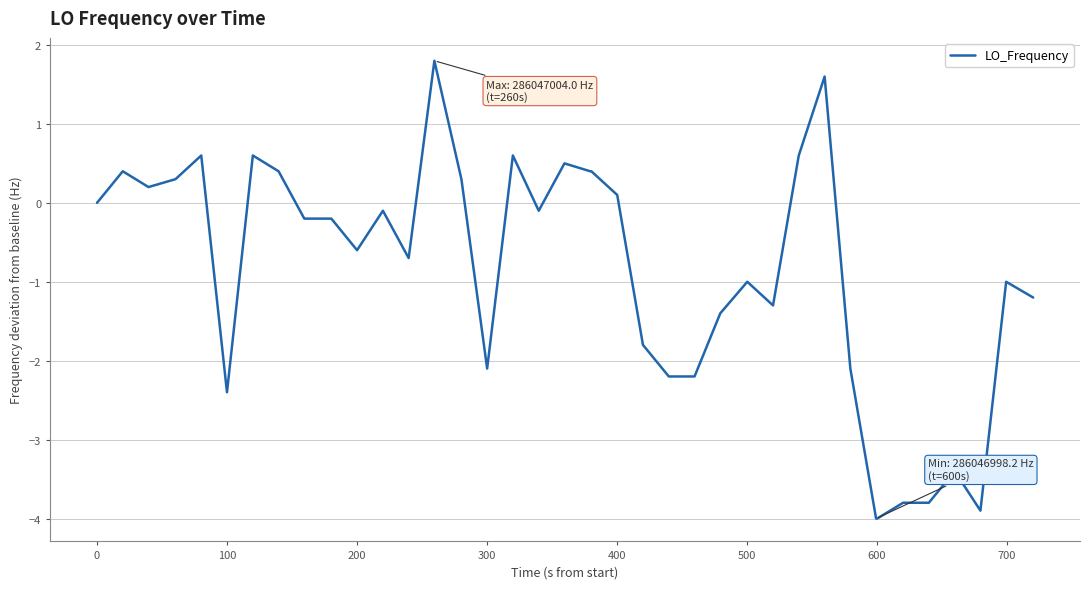

What is the maximum value shown in the chart?

1.8